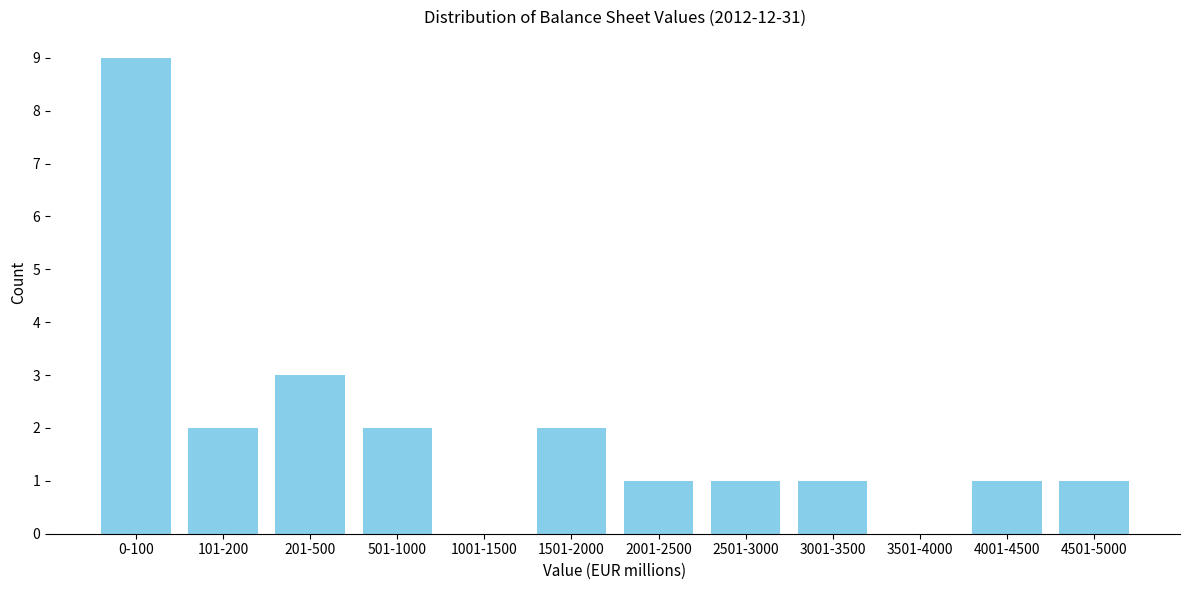

Approximately how many times larger is the value at 501-1000 compared to 201-500?

0.7